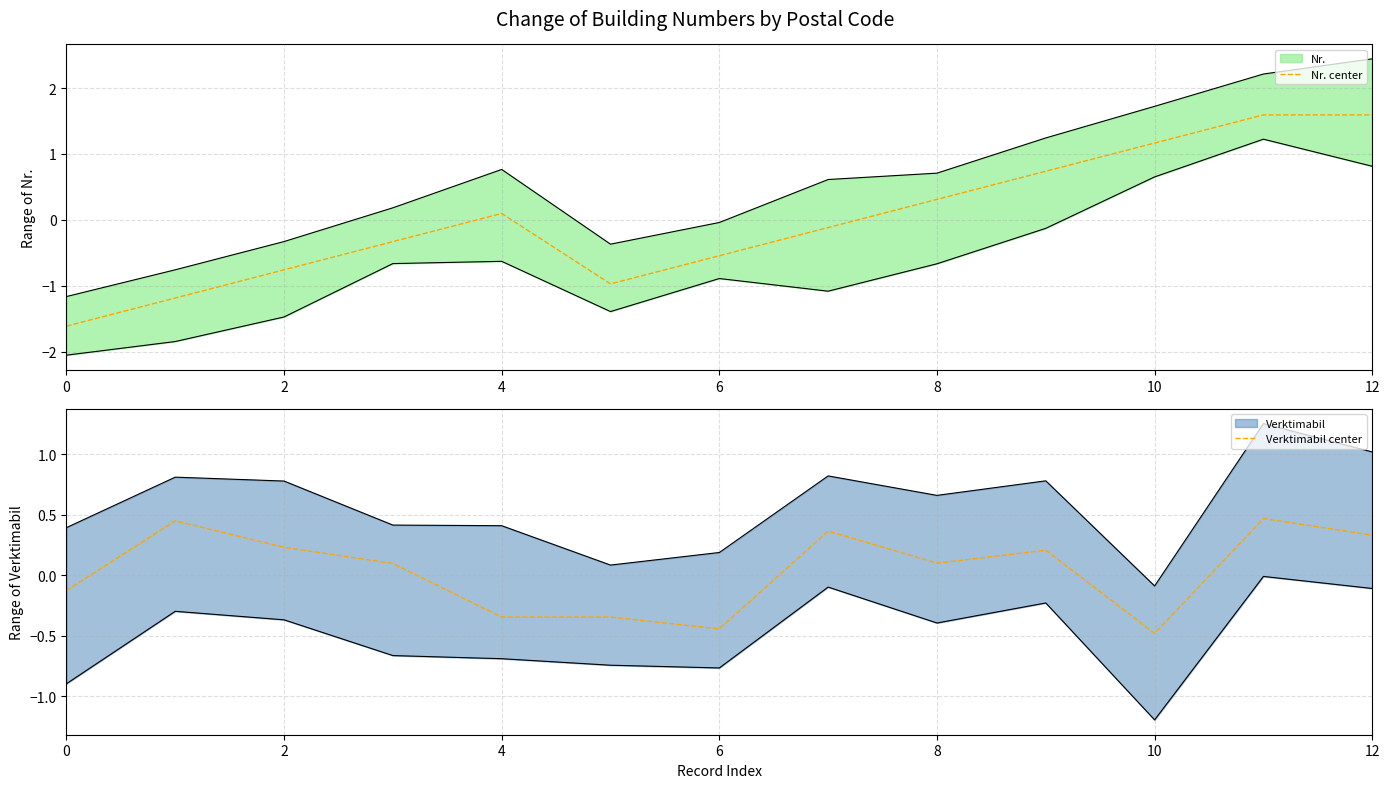

How many data points in Verktimabil center are less than 0?

5